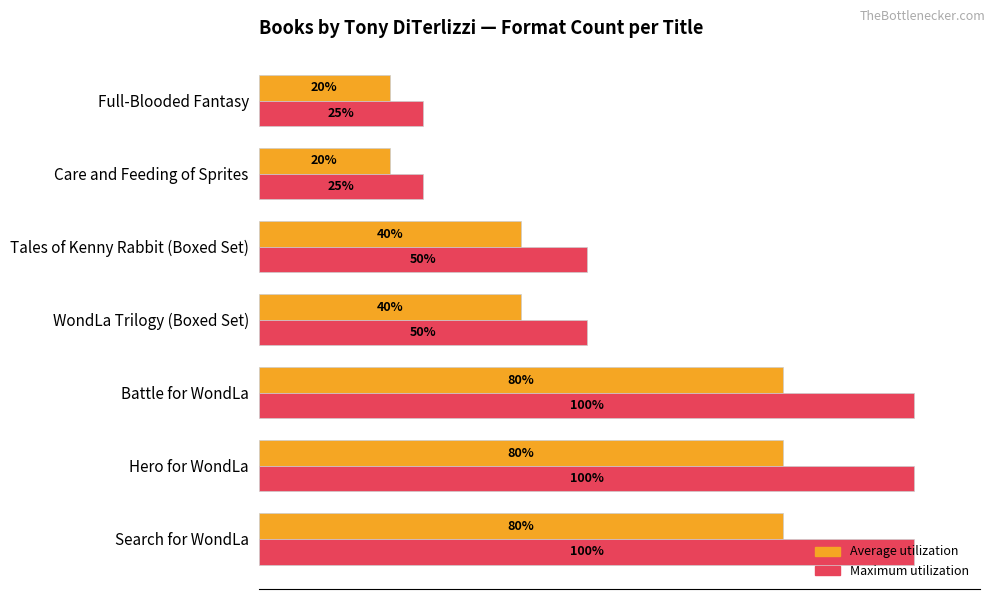

What is the value of the Average format count (scaled) bar at the 2nd from the left?

80